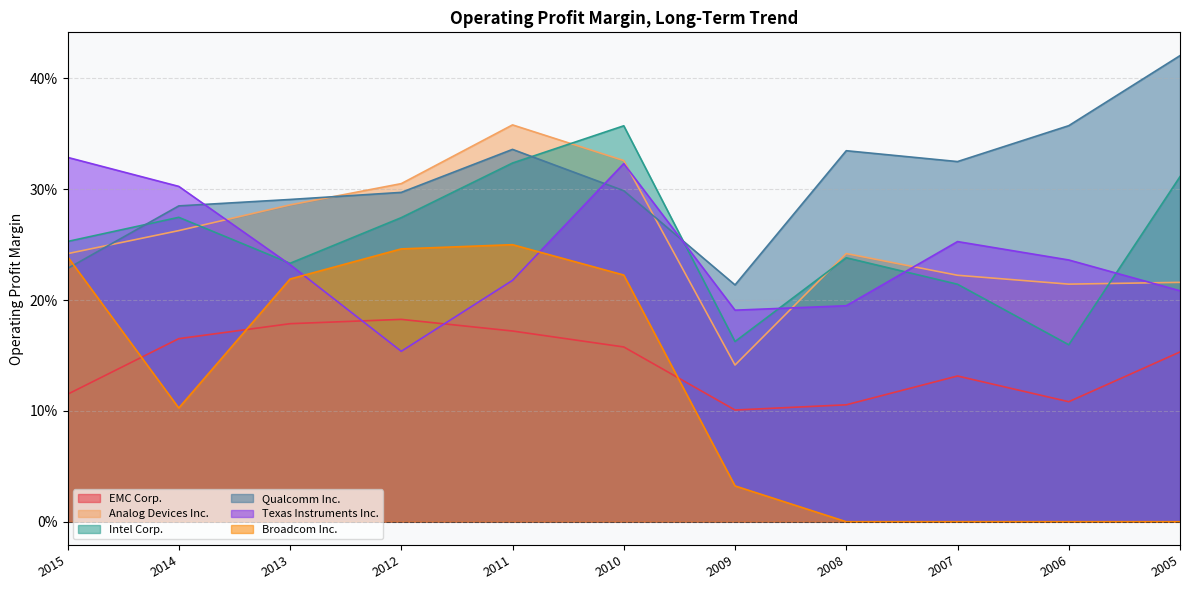

How many interior local peaks does the Intel Corp. series have?

3